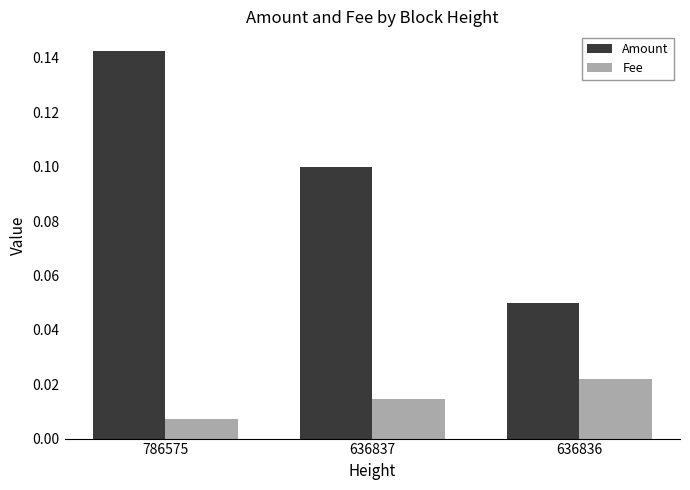

How many bars are there in each group?

2